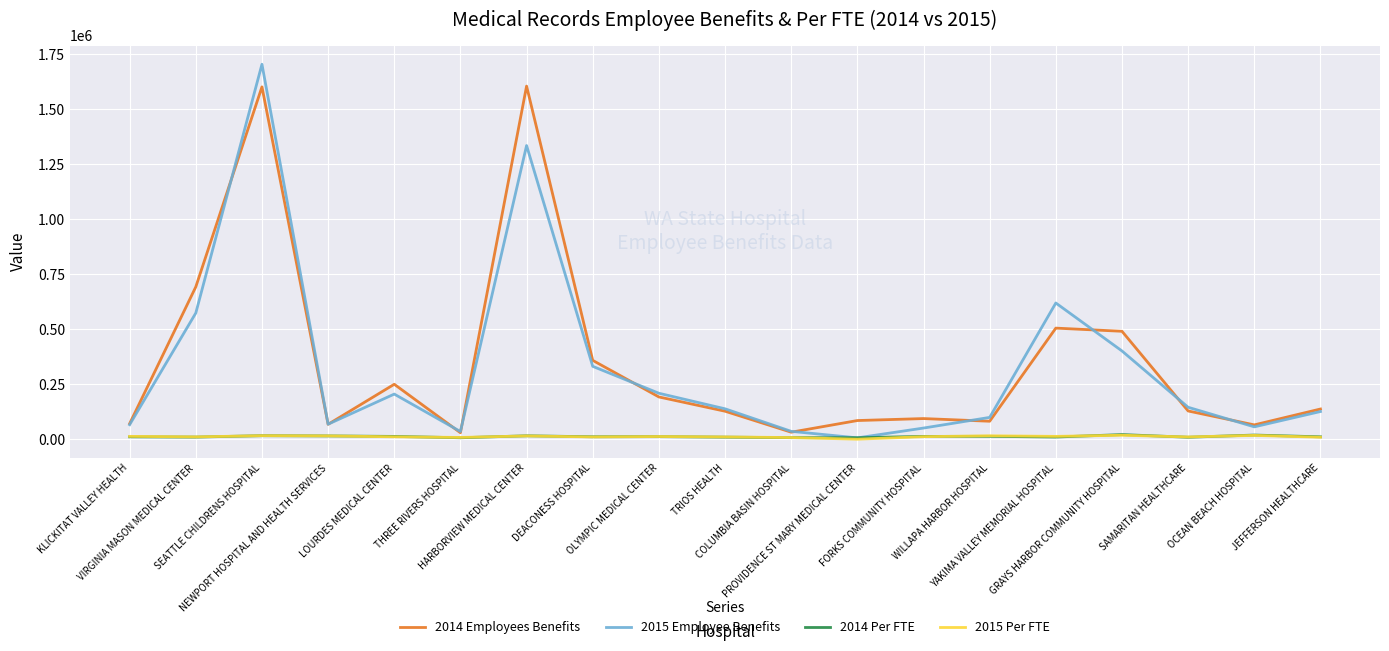

Is it true that 2014 Employees Benefits equals 359266.0 at DEACONESS HOSPITAL?

True